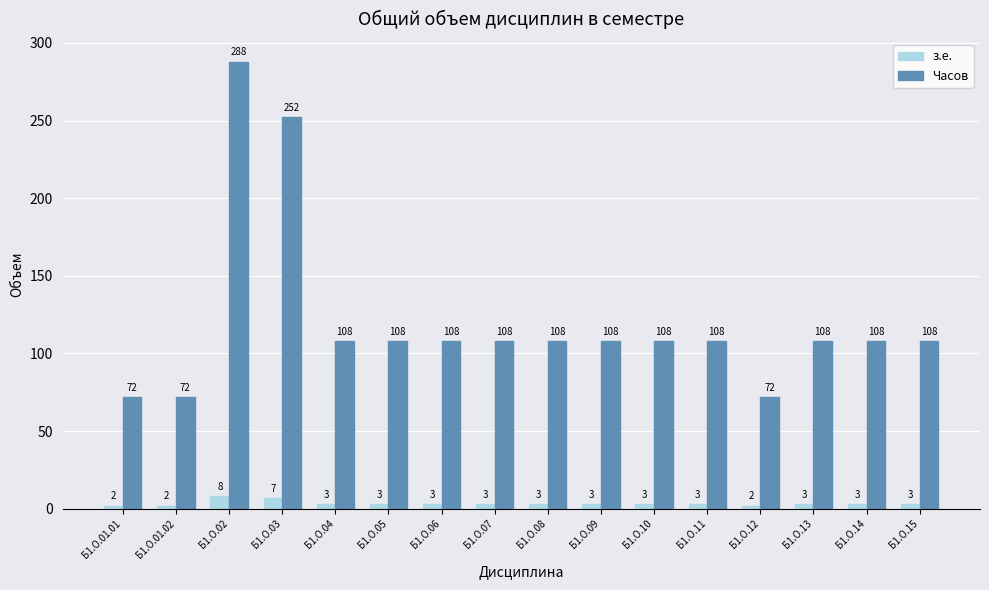

What are all the series names shown in the legend?

з.е., Часов